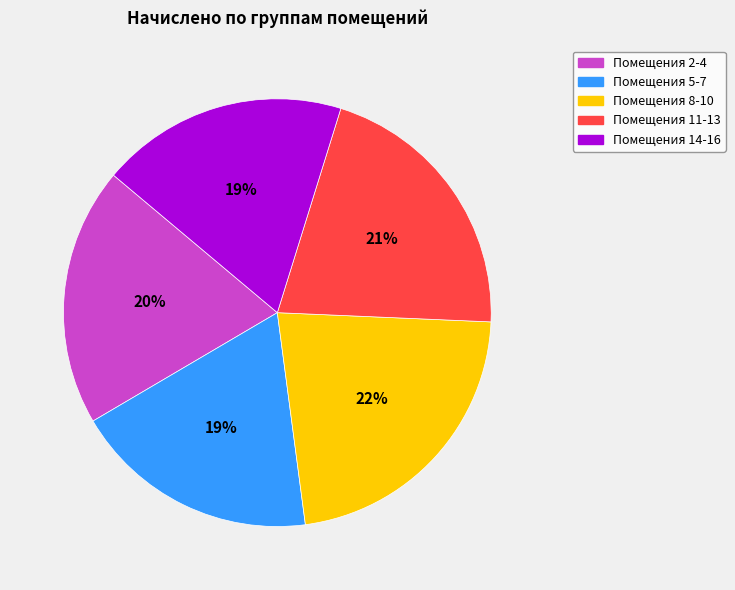

Is there a majority slice in this chart?

No